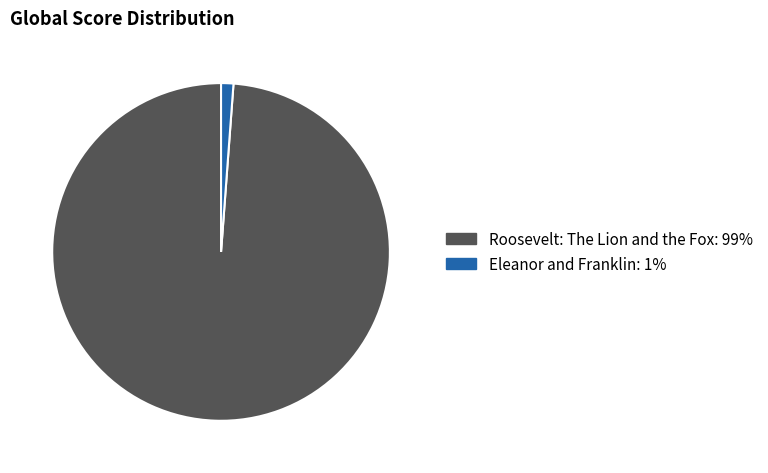

Which slice is the smallest?

Eleanor and Franklin